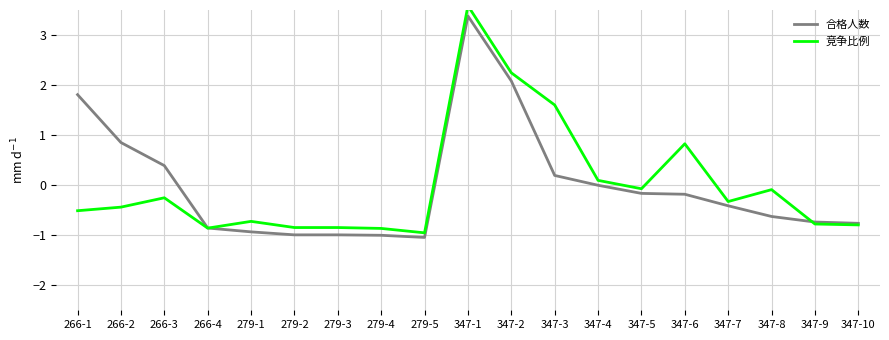

How many series are shown in this chart?

2